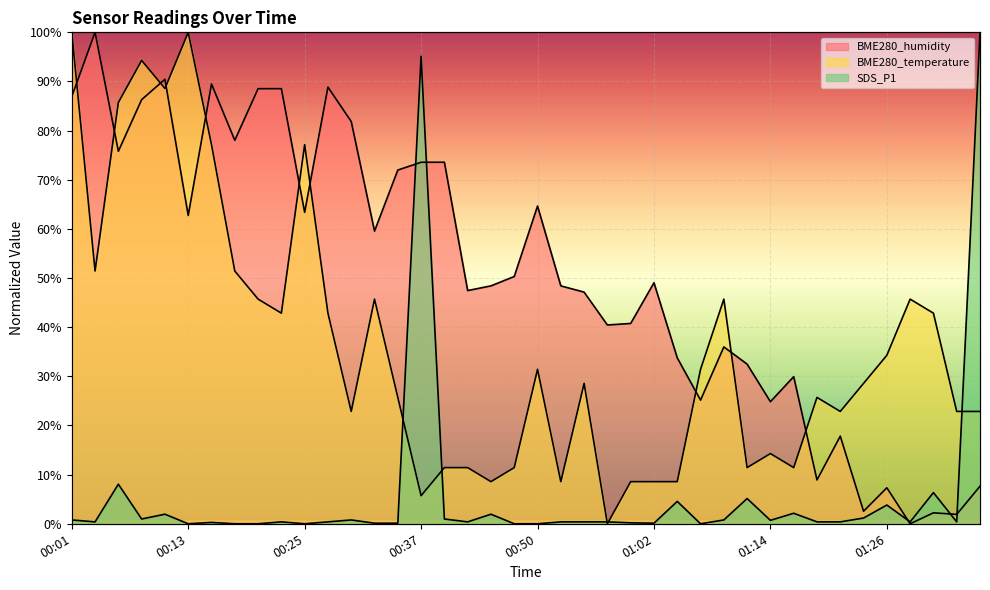

True or false: BME280_humidity has a value of 16.0 at 01:16.

False